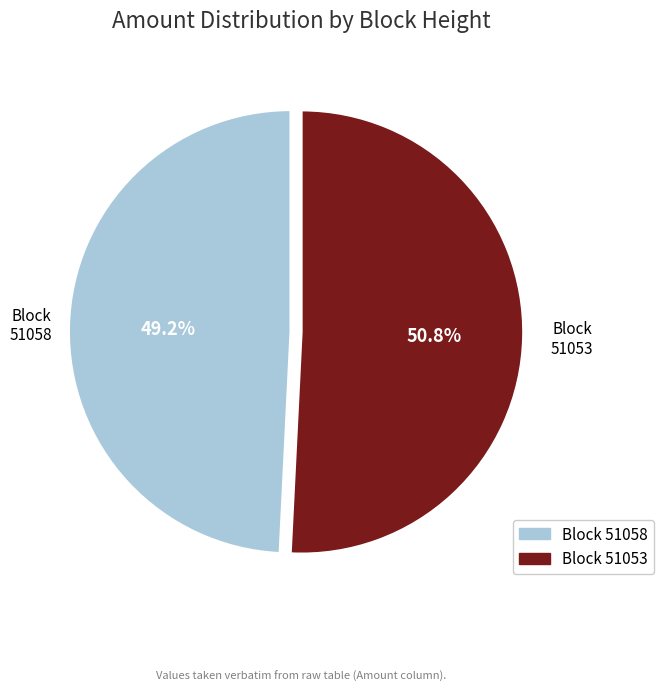

Is there a majority slice in this chart?

Yes